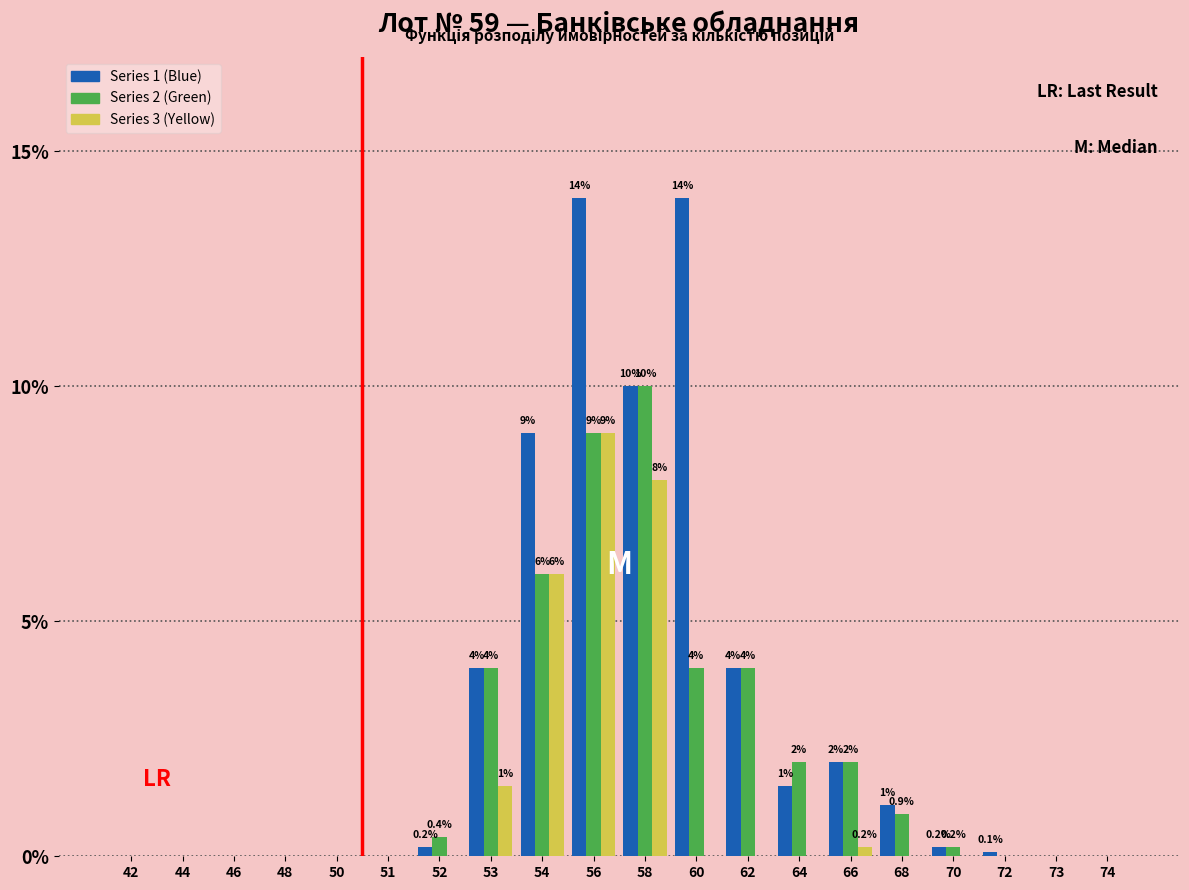

What is the highest value of the Series 3 (Yellow) series?

9.0